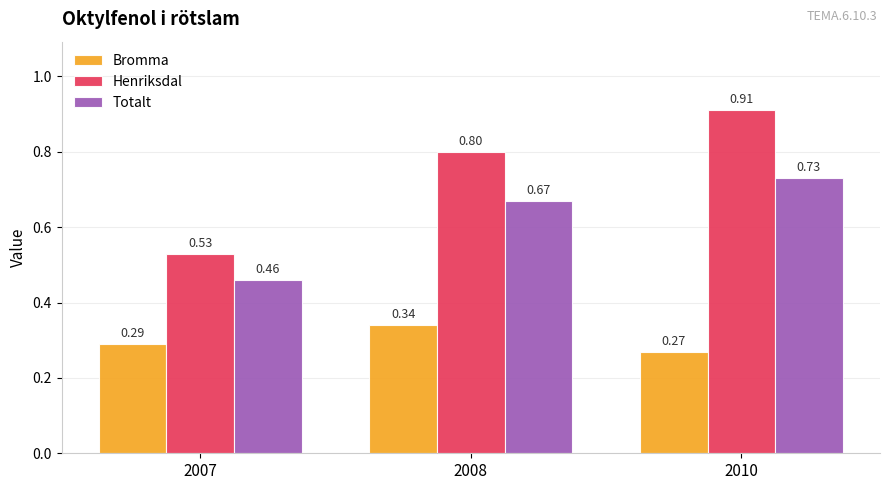

What are all the series names shown in the legend?

Bromma, Henriksdal, Totalt